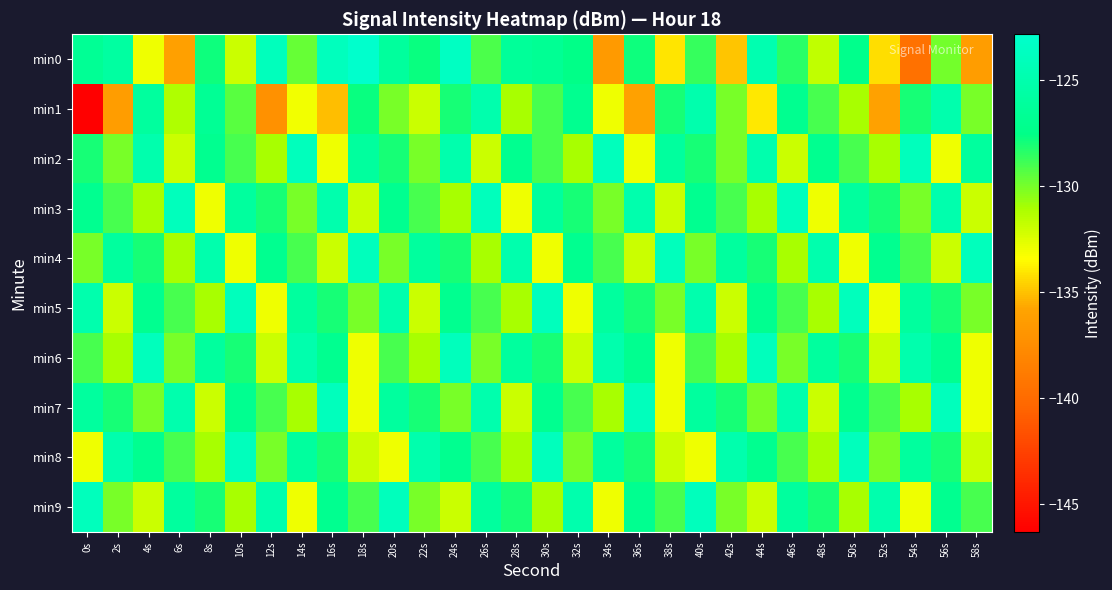

Reading right to left, what are all the values shown in this chart?

min0: 58s=-136.3	56s=-130.0	54s=-139.6	52s=-134.3	50s=-127.3	48s=-131.7	46s=-128.4	44s=-124.8	42s=-134.9	40s=-128.7	38s=-134.1	36s=-127.9	34s=-136.5	32s=-127.6	30s=-126.8	28s=-126.4	26s=-129.1	24s=-123.5	22s=-127.7	20s=-126.1	18s=-122.8	16s=-123.8	14s=-129.7	12s=-124.0	10s=-132.0	8s=-127.8	6s=-136.1	4s=-133.0	2s=-125.8	0s=-126.6
min1: 58s=-130.0	56s=-125.0	54s=-128.0	52s=-136.0	50s=-131.0	48s=-129.0	46s=-127.0	44s=-134.0	42s=-130.0	40s=-125.0	38s=-128.0	36s=-136.0	34s=-133.0	32s=-127.0	30s=-129.0	28s=-131.0	26s=-125.0	24s=-128.0	22s=-132.0	20s=-130.0	18s=-127.8	16s=-135.1	14s=-133.0	12s=-137.2	10s=-129.4	8s=-126.6	6s=-131.2	4s=-126.0	2s=-136.3	0s=-146.3
min2: 58s=-126.0	56s=-133.0	54s=-124.0	52s=-131.0	50s=-129.0	48s=-127.0	46s=-132.0	44s=-125.0	42s=-130.0	40s=-128.0	38s=-126.0	36s=-133.0	34s=-124.0	32s=-131.0	30s=-129.0	28s=-127.0	26s=-132.0	24s=-125.0	22s=-130.0	20s=-128.0	18s=-126.0	16s=-133.0	14s=-124.0	12s=-131.0	10s=-129.0	8s=-127.0	6s=-132.0	4s=-125.0	2s=-130.0	0s=-128.0
min3: 58s=-132.0	56s=-125.0	54s=-130.0	52s=-128.0	50s=-126.0	48s=-133.0	46s=-124.0	44s=-131.0	42s=-129.0	40s=-127.0	38s=-132.0	36s=-125.0	34s=-130.0	32s=-128.0	30s=-126.0	28s=-133.0	26s=-124.0	24s=-131.0	22s=-129.0	20s=-127.0	18s=-132.0	16s=-125.0	14s=-130.0	12s=-128.0	10s=-126.0	8s=-133.0	6s=-124.0	4s=-131.0	2s=-129.0	0s=-127.0
min4: 58s=-124.0	56s=-132.0	54s=-129.0	52s=-127.0	50s=-133.0	48s=-125.0	46s=-131.0	44s=-128.0	42s=-126.0	40s=-130.0	38s=-124.0	36s=-132.0	34s=-129.0	32s=-127.0	30s=-133.0	28s=-125.0	26s=-131.0	24s=-128.0	22s=-126.0	20s=-130.0	18s=-124.0	16s=-132.0	14s=-129.0	12s=-127.0	10s=-133.0	8s=-125.0	6s=-131.0	4s=-128.0	2s=-126.0	0s=-130.0
min5: 58s=-130.0	56s=-128.0	54s=-126.0	52s=-133.0	50s=-124.0	48s=-131.0	46s=-129.0	44s=-127.0	42s=-132.0	40s=-125.0	38s=-130.0	36s=-128.0	34s=-126.0	32s=-133.0	30s=-124.0	28s=-131.0	26s=-129.0	24s=-127.0	22s=-132.0	20s=-125.0	18s=-130.0	16s=-128.0	14s=-126.0	12s=-133.0	10s=-124.0	8s=-131.0	6s=-129.0	4s=-127.0	2s=-132.0	0s=-125.0
min6: 58s=-133.0	56s=-127.0	54s=-125.0	52s=-132.0	50s=-128.0	48s=-126.0	46s=-130.0	44s=-124.0	42s=-131.0	40s=-129.0	38s=-133.0	36s=-127.0	34s=-125.0	32s=-132.0	30s=-128.0	28s=-126.0	26s=-130.0	24s=-124.0	22s=-131.0	20s=-129.0	18s=-133.0	16s=-127.0	14s=-125.0	12s=-132.0	10s=-128.0	8s=-126.0	6s=-130.0	4s=-124.0	2s=-131.0	0s=-129.0
min7: 58s=-133.0	56s=-124.0	54s=-131.0	52s=-129.0	50s=-127.0	48s=-132.0	46s=-125.0	44s=-130.0	42s=-128.0	40s=-126.0	38s=-133.0	36s=-124.0	34s=-131.0	32s=-129.0	30s=-127.0	28s=-132.0	26s=-125.0	24s=-130.0	22s=-128.0	20s=-126.0	18s=-133.0	16s=-124.0	14s=-131.0	12s=-129.0	10s=-127.0	8s=-132.0	6s=-125.0	4s=-130.0	2s=-128.0	0s=-126.0
min8: 58s=-132.0	56s=-128.0	54s=-126.0	52s=-130.0	50s=-124.0	48s=-131.0	46s=-129.0	44s=-127.0	42s=-125.0	40s=-133.0	38s=-132.0	36s=-128.0	34s=-126.0	32s=-130.0	30s=-124.0	28s=-131.0	26s=-129.0	24s=-127.0	22s=-125.0	20s=-133.0	18s=-132.0	16s=-128.0	14s=-126.0	12s=-130.0	10s=-124.0	8s=-131.0	6s=-129.0	4s=-127.0	2s=-125.0	0s=-133.0
min9: 58s=-129.0	56s=-127.0	54s=-133.0	52s=-125.0	50s=-131.0	48s=-128.0	46s=-126.0	44s=-132.0	42s=-130.0	40s=-124.0	38s=-129.0	36s=-127.0	34s=-133.0	32s=-125.0	30s=-131.0	28s=-128.0	26s=-126.0	24s=-132.0	22s=-130.0	20s=-124.0	18s=-129.0	16s=-127.0	14s=-133.0	12s=-125.0	10s=-131.0	8s=-128.0	6s=-126.0	4s=-132.0	2s=-130.0	0s=-124.0